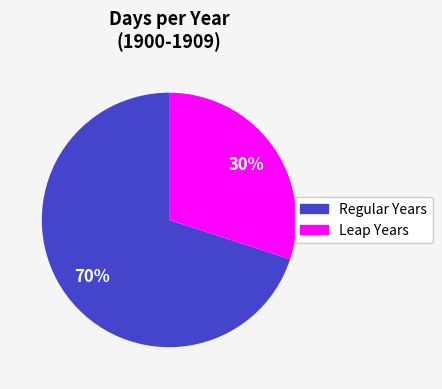

Does any single category account for the majority?

Yes